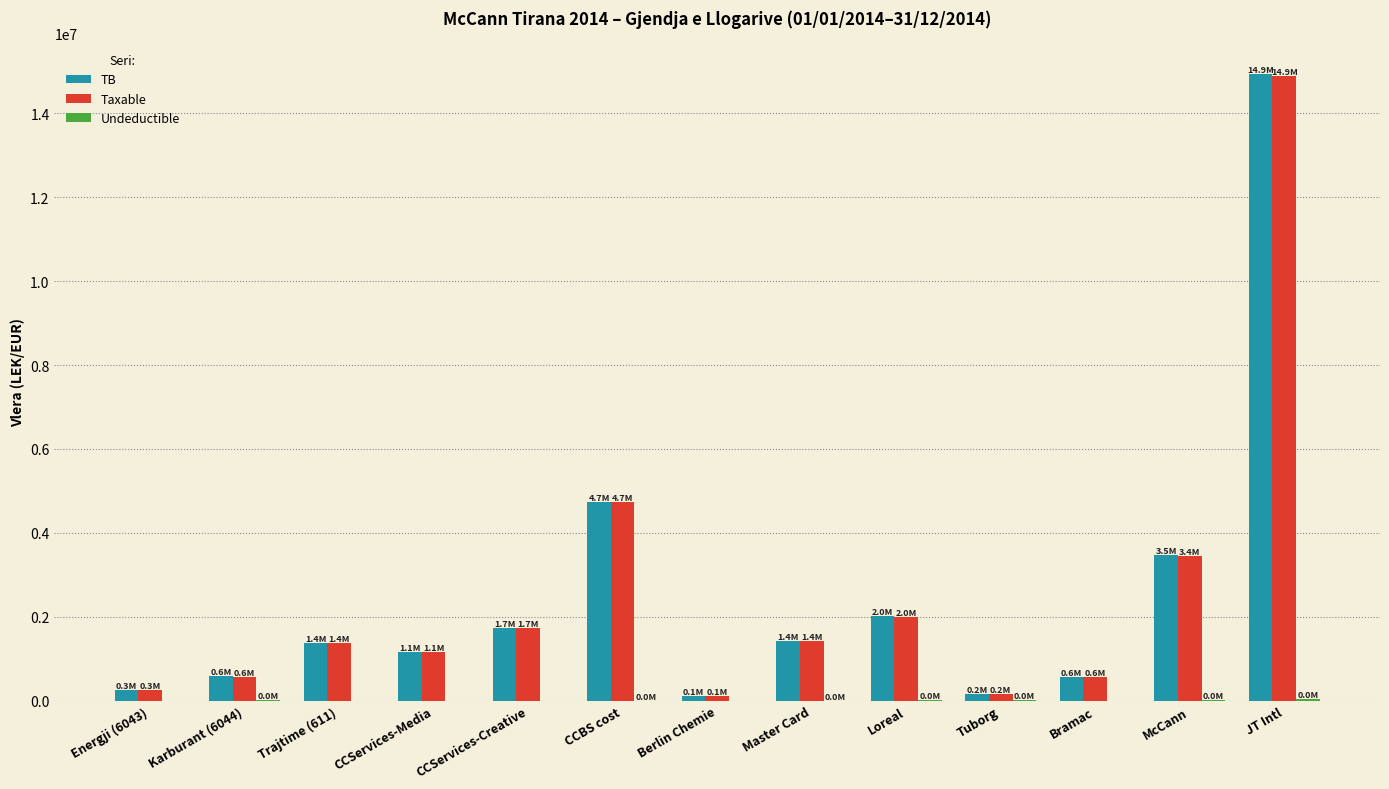

Which category has the highest value across all series?

JT Intl